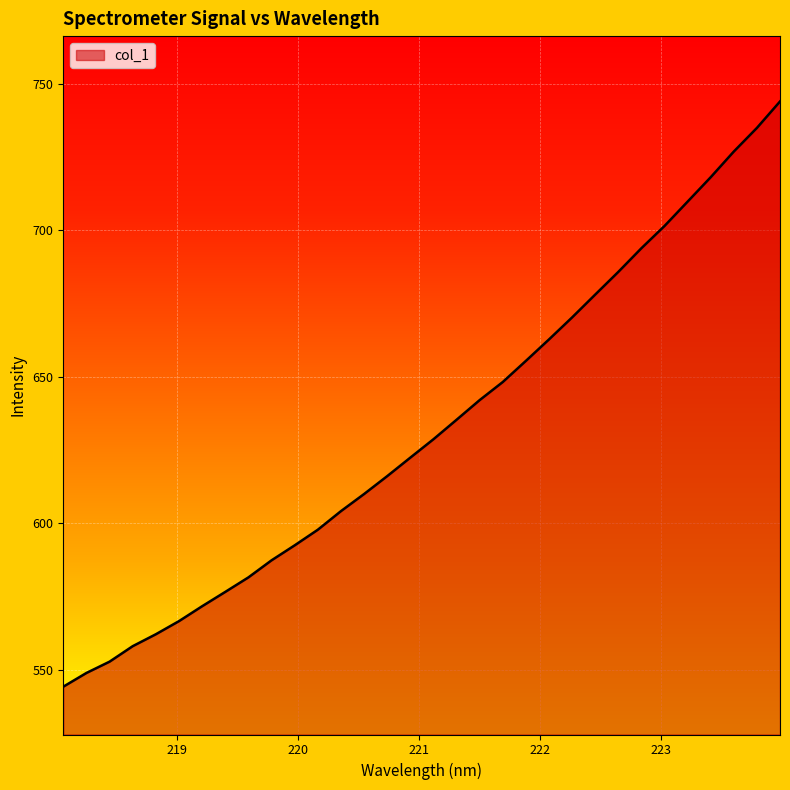

What is the sum of all values?

20228.2